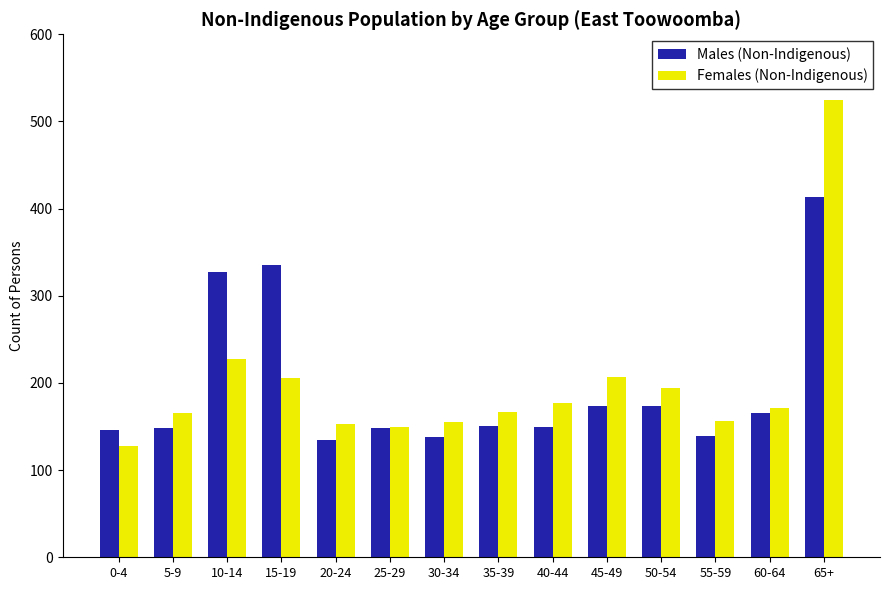

Which series has the widest spread of values?

Females (Non-Indigenous)